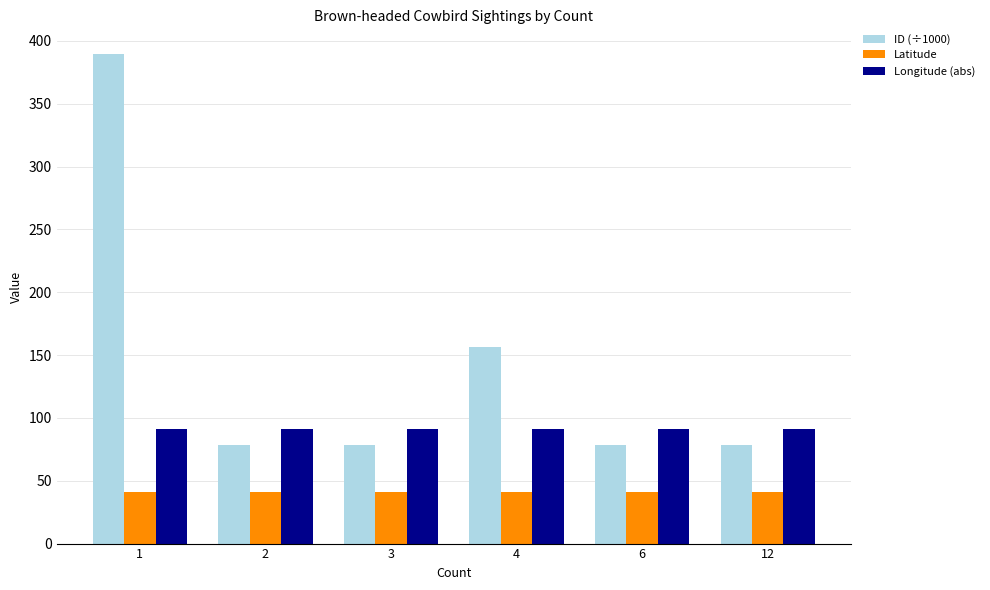

Is the value of ID (÷1000) at 1 greater than the value of Latitude at 1?

Yes